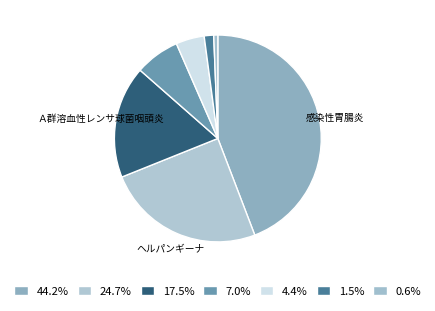

How many slices are in this pie chart?

7